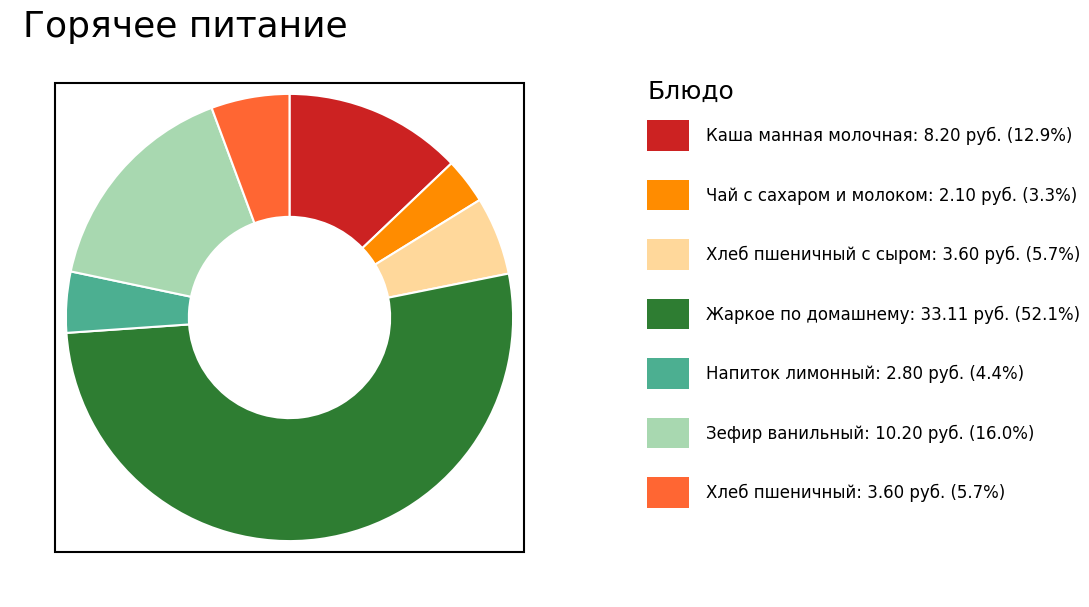

Does any single category account for the majority?

Yes